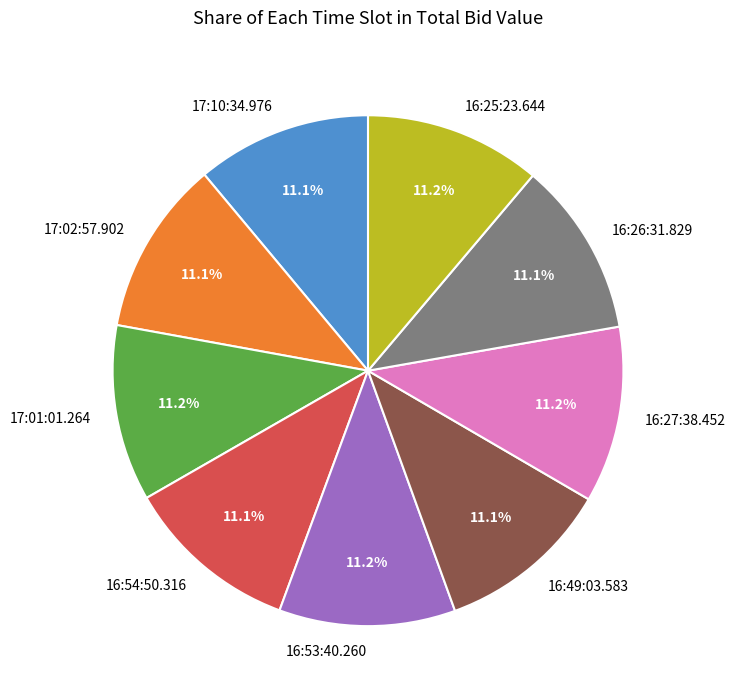

Count the number of slices in the pie.

9